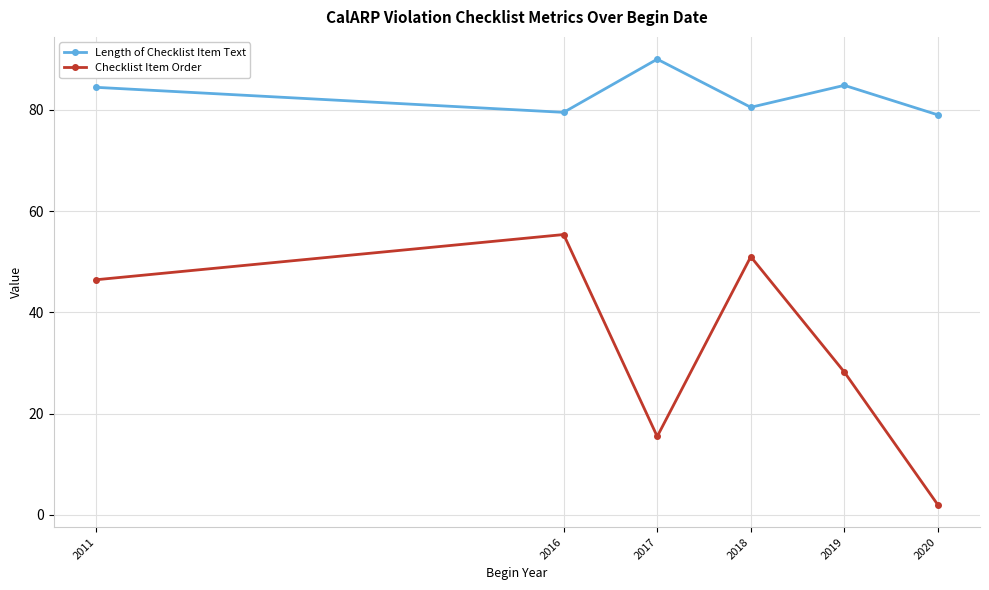

List the series in order of their peak value, lowest first.

Checklist Item Order, Length of Checklist Item Text